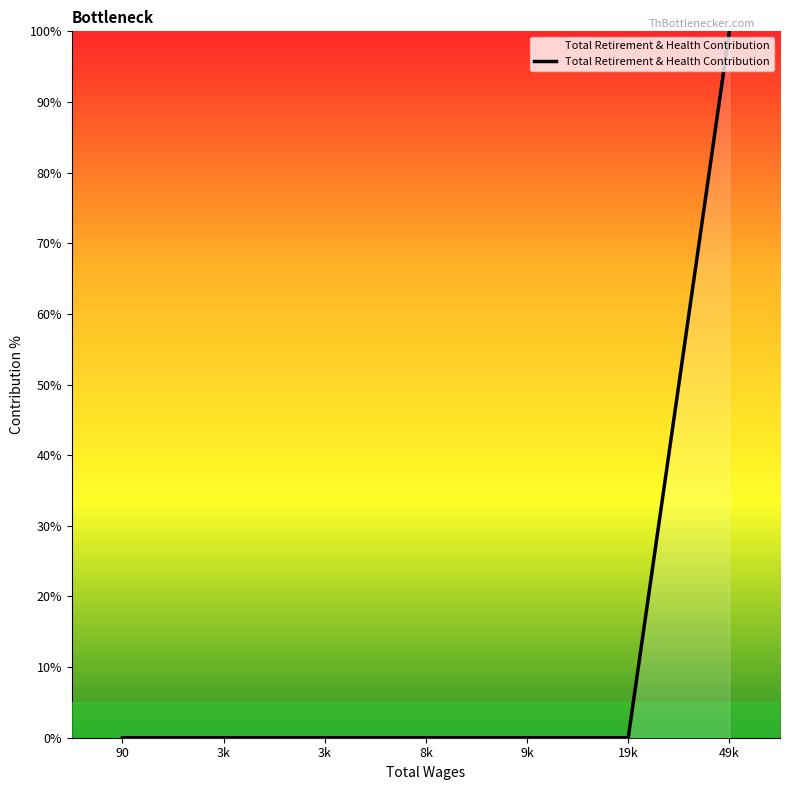

What is the label of the 2nd point from the right?

19k